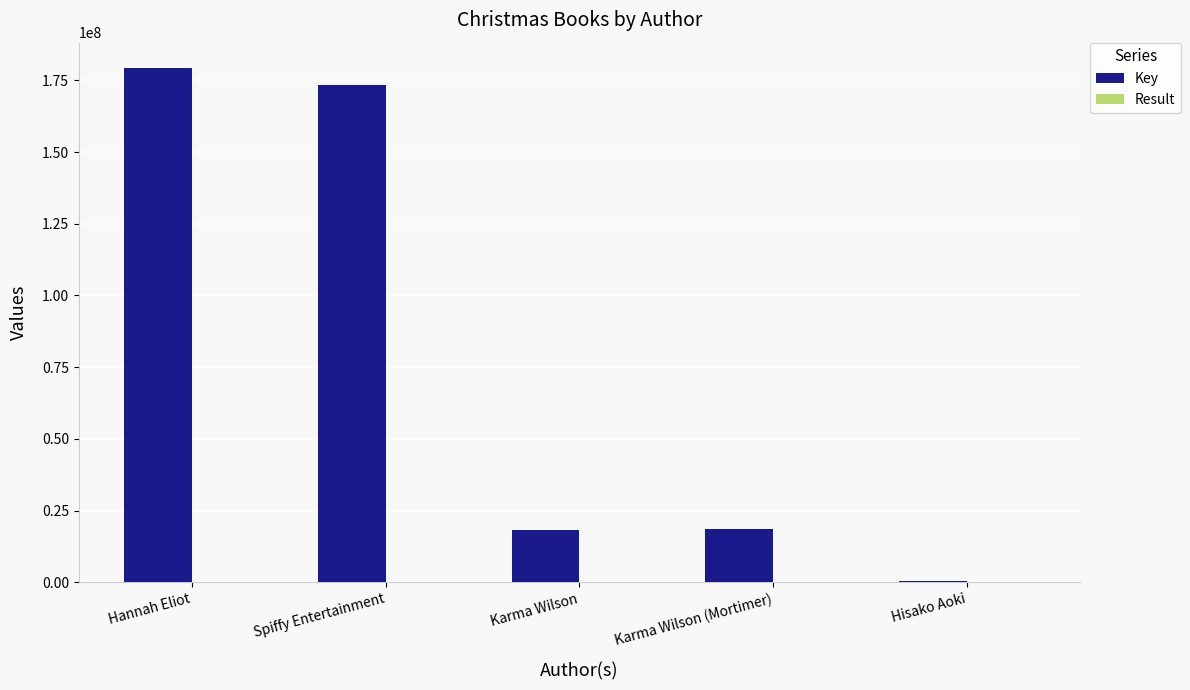

At which label does Key reach its peak?

Hannah Eliot